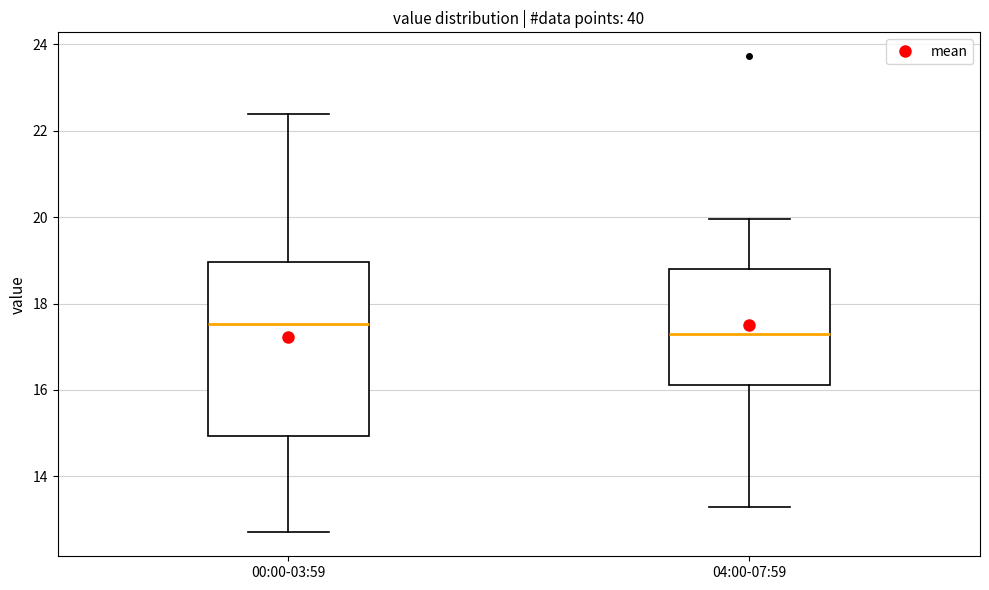

Reading left to right, transcribe this box plot: for each box, give where its median line is, the range the box spans, and where its two whiskers end, as read against the y-axis. The values are not printed on the chart, so give them approximately, as read against the axis.

00:00-03:59: median 17.6, box 15.0 to 19.0, whiskers 12.8 to 22.4
04:00-07:59: median 17.2, box 16.2 to 18.8, whiskers 13.4 to 20.0